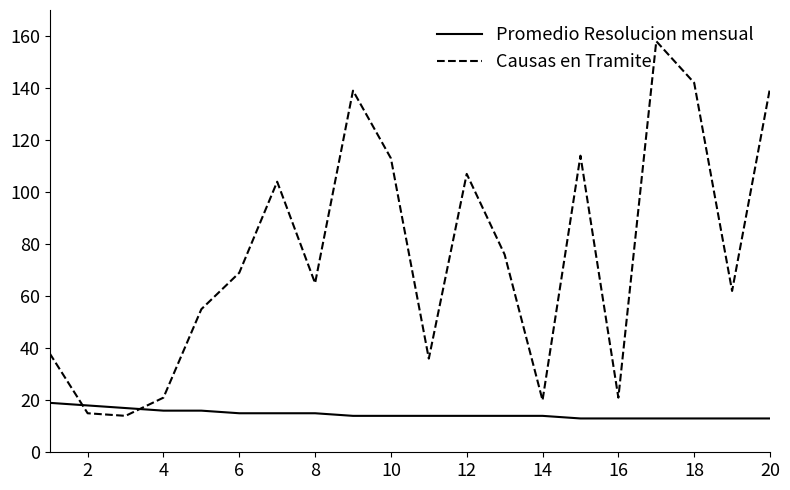

Which series has the widest spread of values?

Causas en Tramite